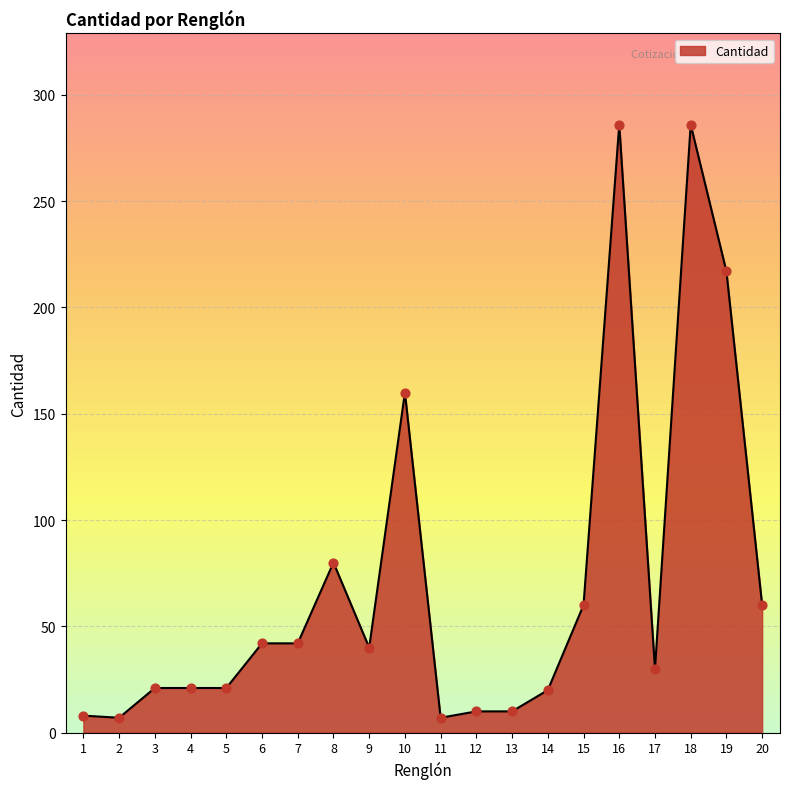

What is the change in value from 5 to 20?

+39